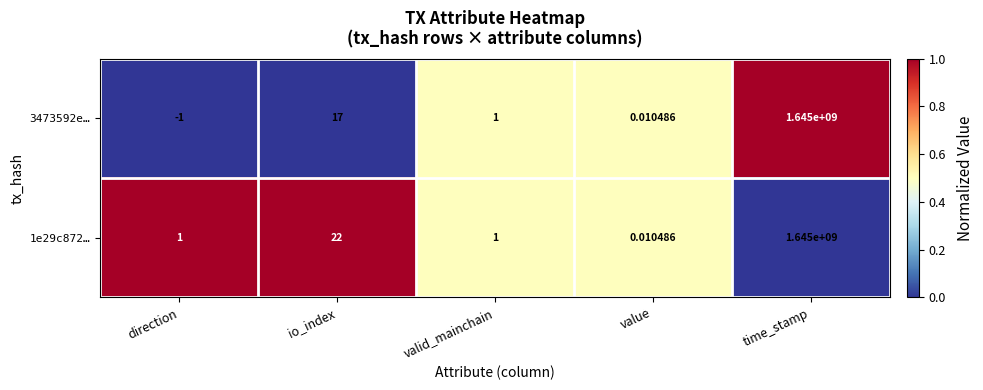

Is the value of 3473592e… at valid_mainchain greater than the value of 1e29c872… at io_index?

No